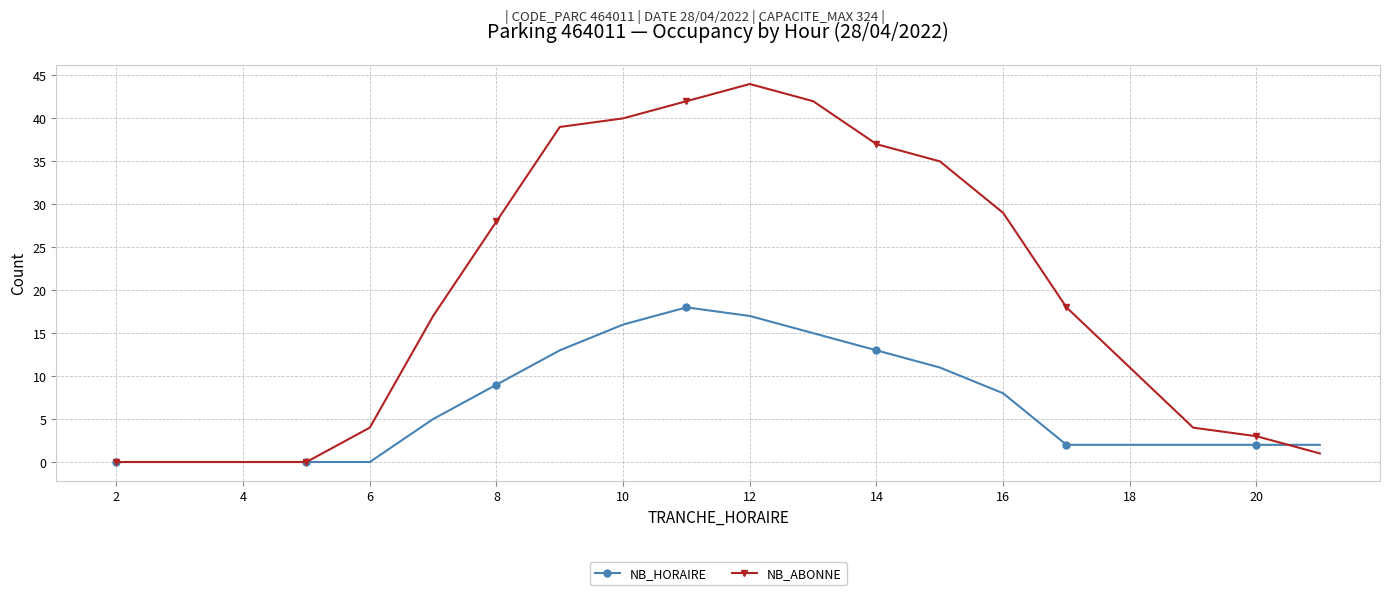

Count the number of categories in the chart.

20